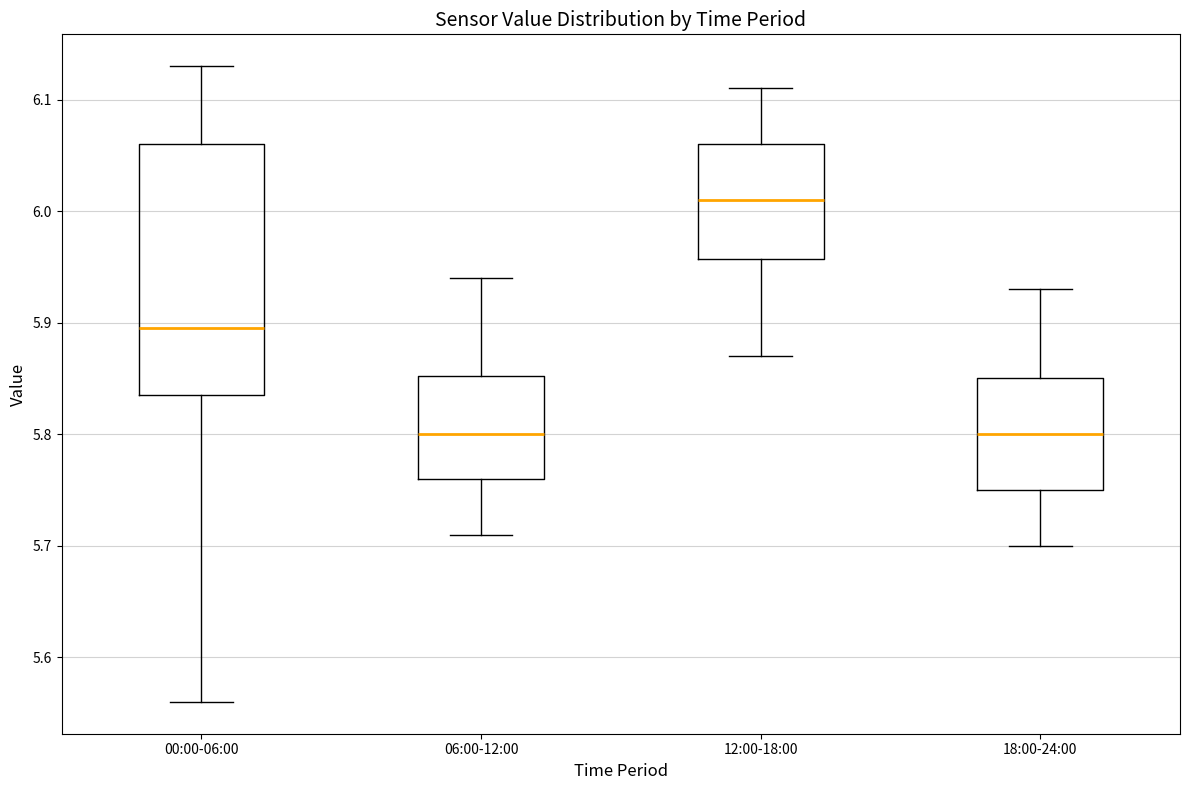

Where does the lower whisker of the box for 18:00-24:00 end on the y-axis? The values are not printed on the chart, so give them approximately, as read against the axis.

5.70